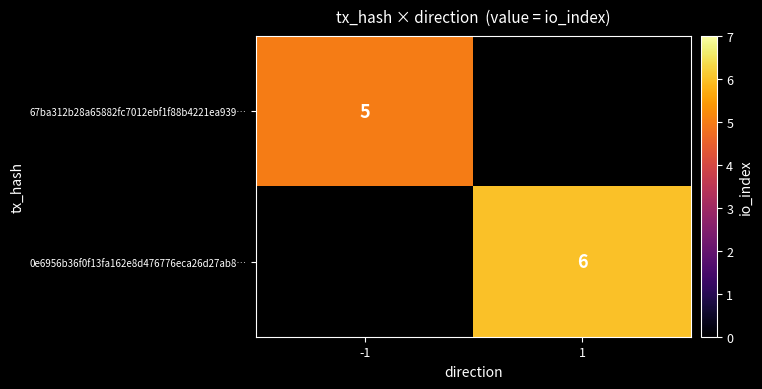

At which category does the chart reach its peak across all series?

1